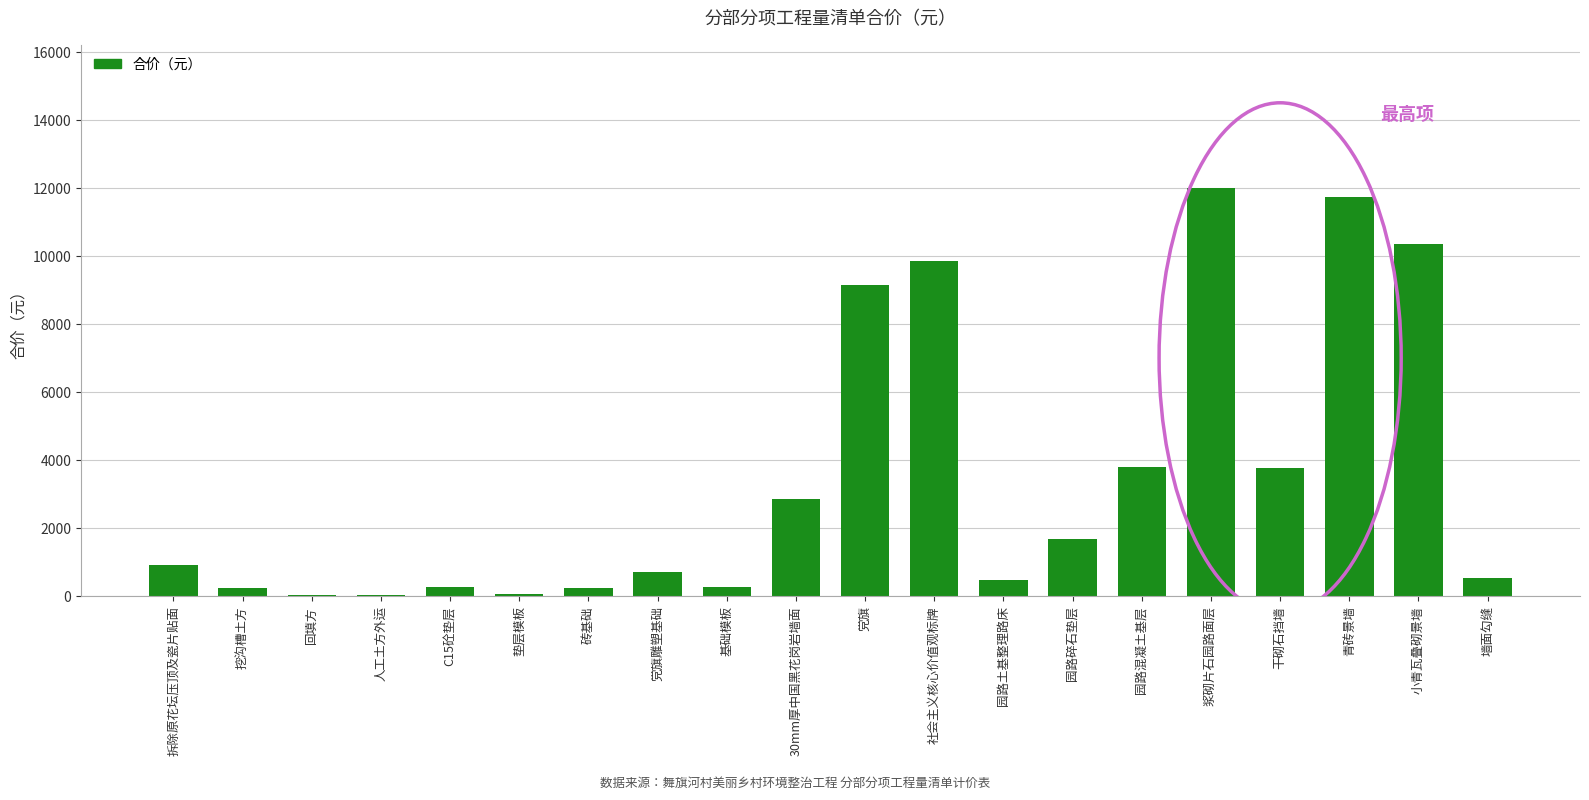

The value at 园路碎石垫层 is 1688.9. True or false?

True